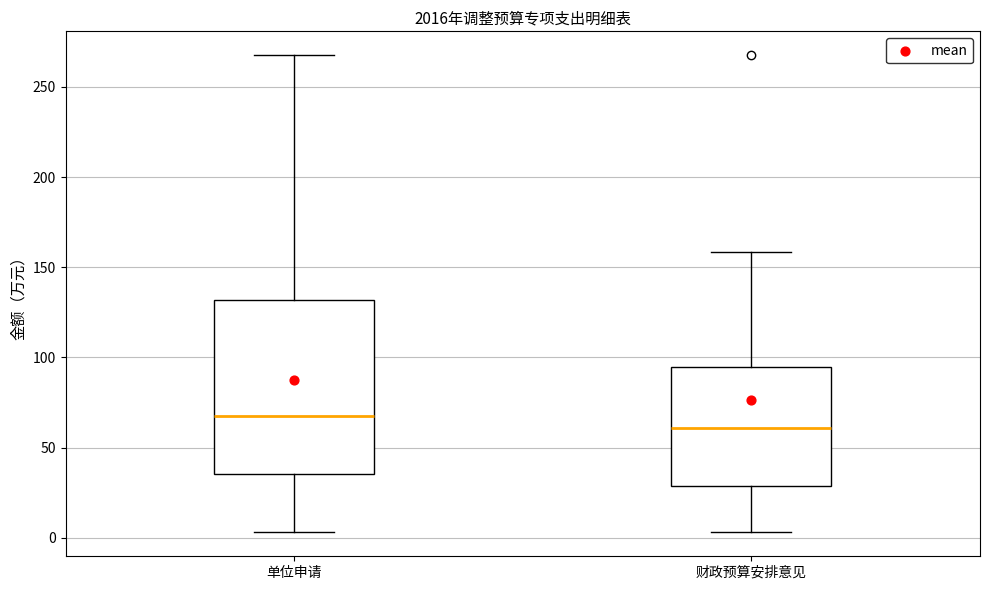

Which box has the lowest median line?

财政预算安排意见